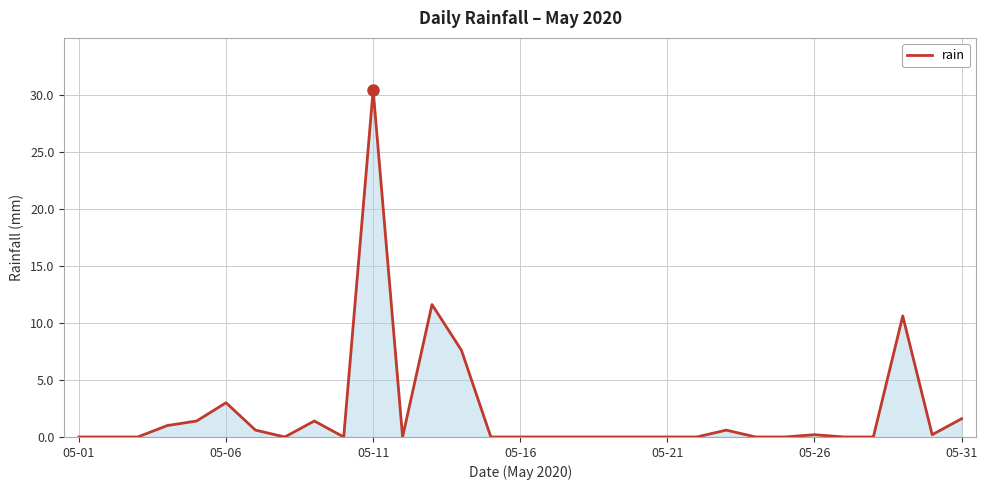

What is the maximum value shown in the chart?

30.4